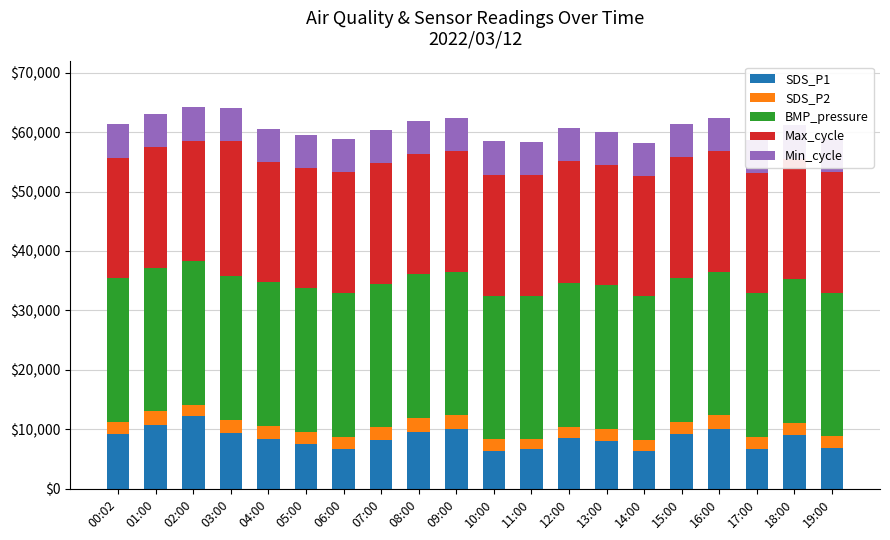

What is the sum of all SDS_P1 values?

170020.0